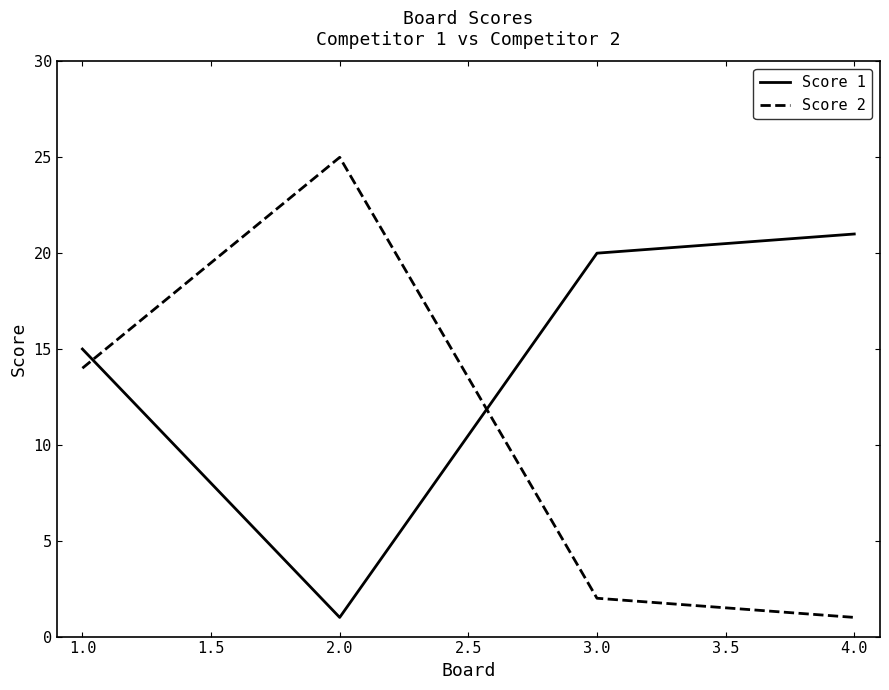

Does the chart display data point markers on the line(s)?

No